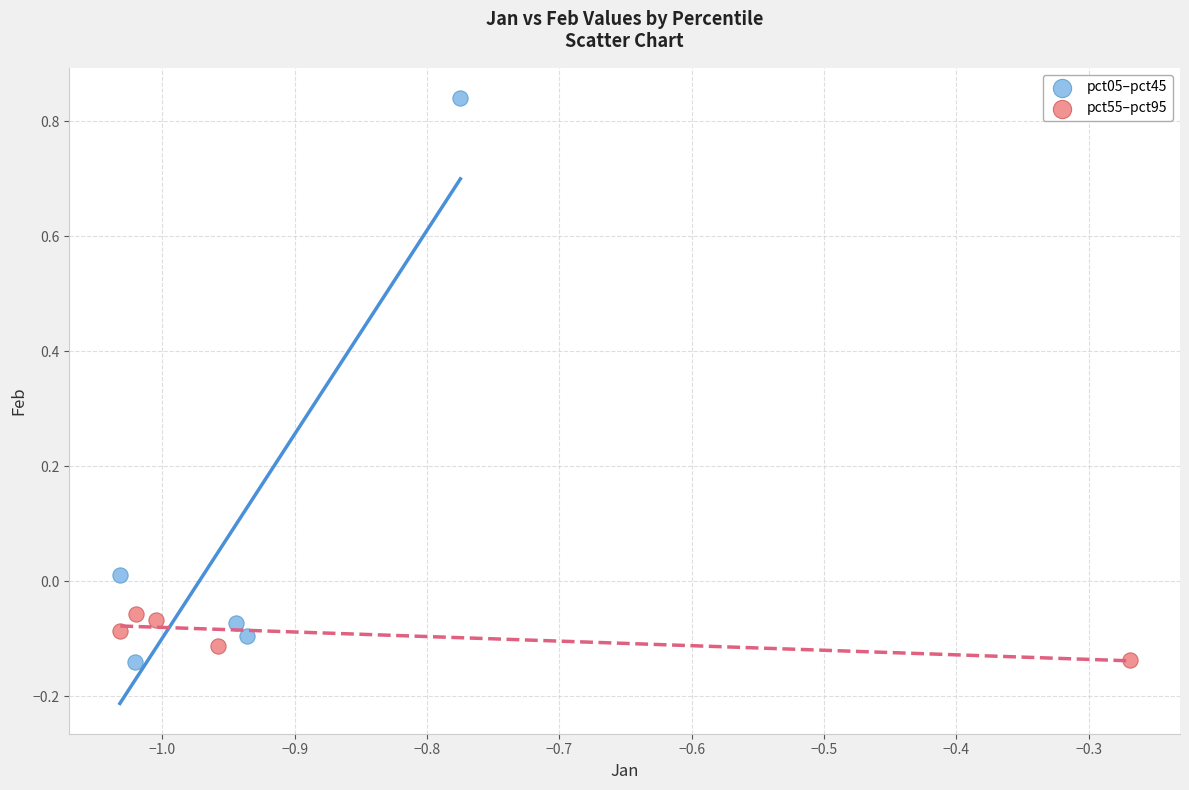

Which series has the largest Y range (max minus min)?

pct05–pct45